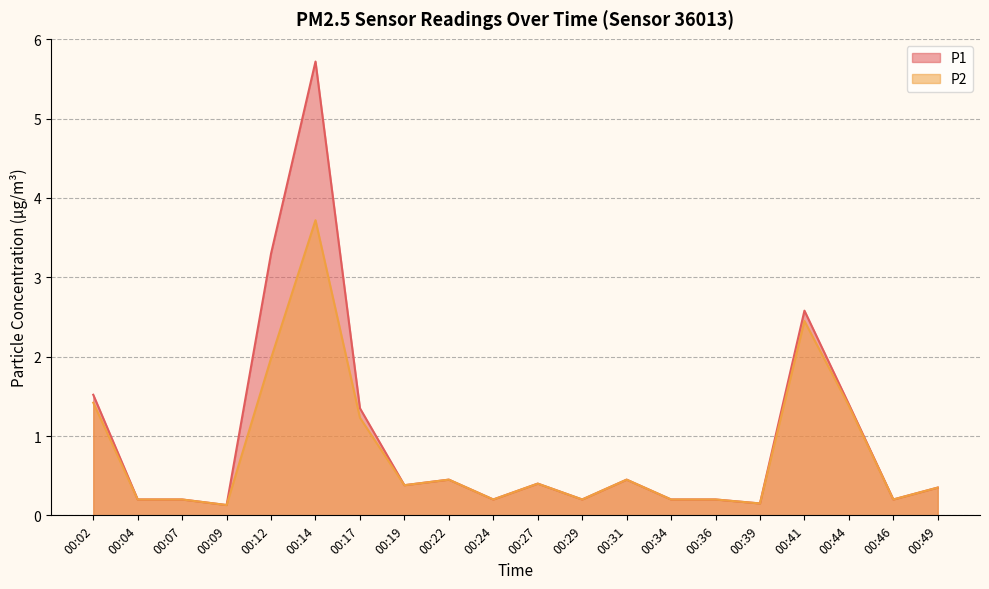

What is the maximum value shown in the chart?

5.7